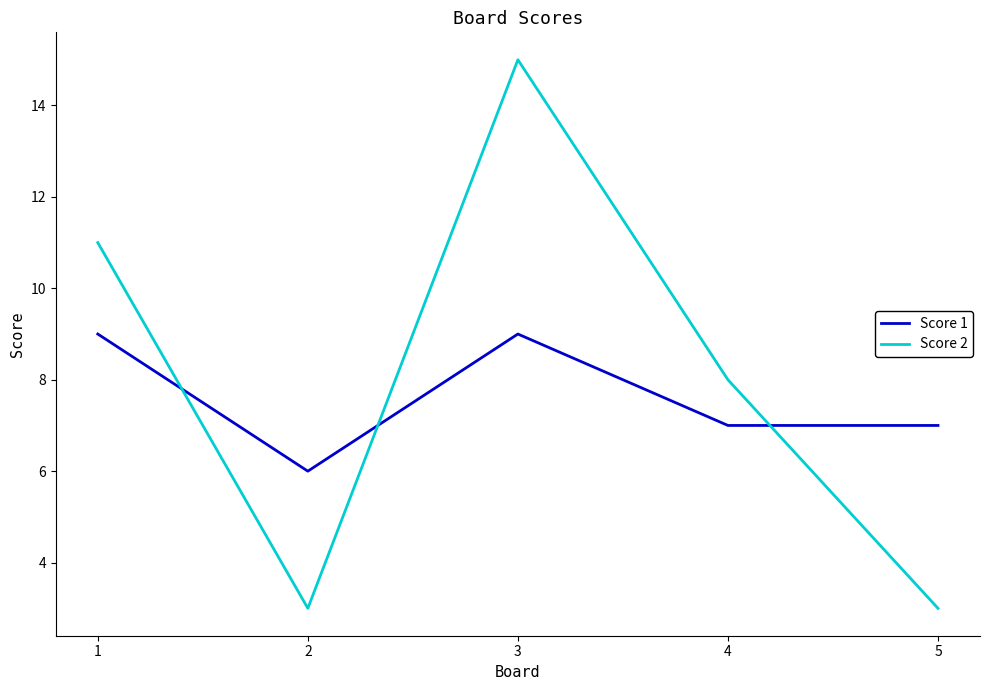

Count the number of data series in this chart.

2